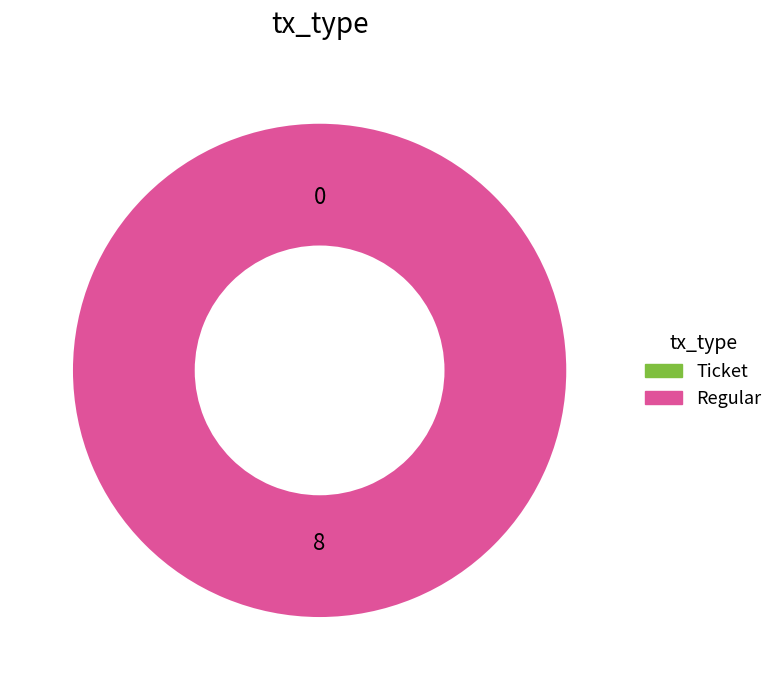

Count the number of slices in the pie.

2